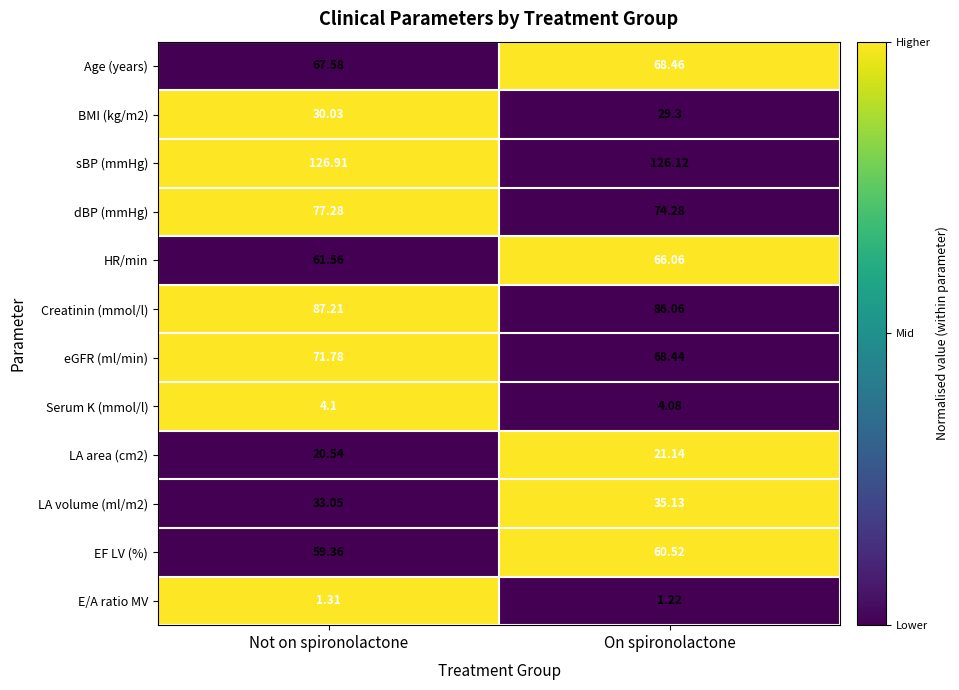

List the series in order of their peak value, lowest first.

E/A ratio MV, Serum K (mmol/l), LA area (cm2), BMI (kg/m2), LA volume (ml/m2), EF LV (%), HR/min, Age (years), eGFR (ml/min), dBP (mmHg), Creatinin (mmol/l), sBP (mmHg)